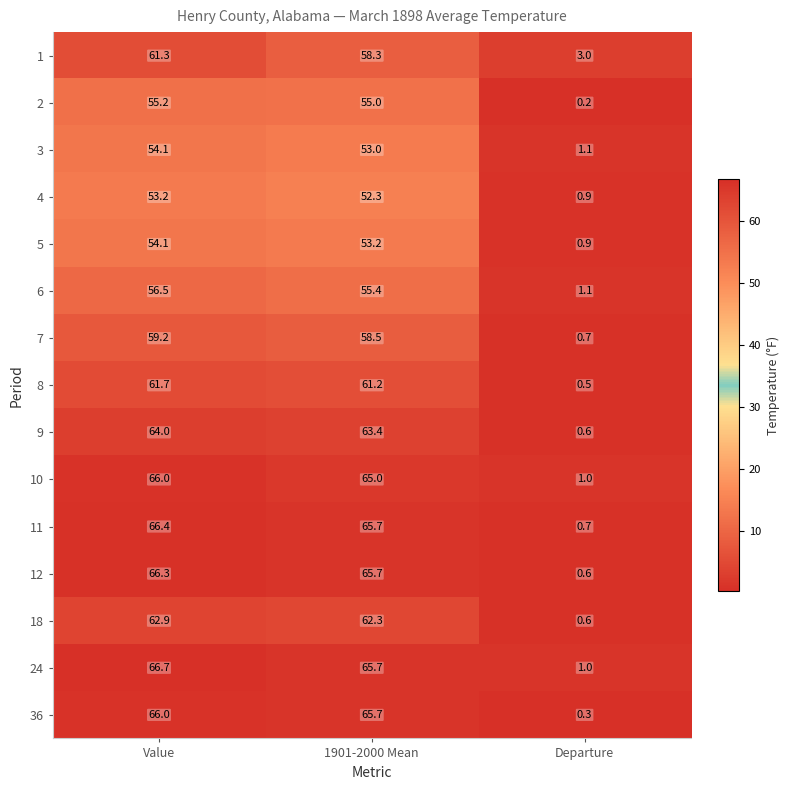

What is the difference between the highest and lowest values at Value?

13.5